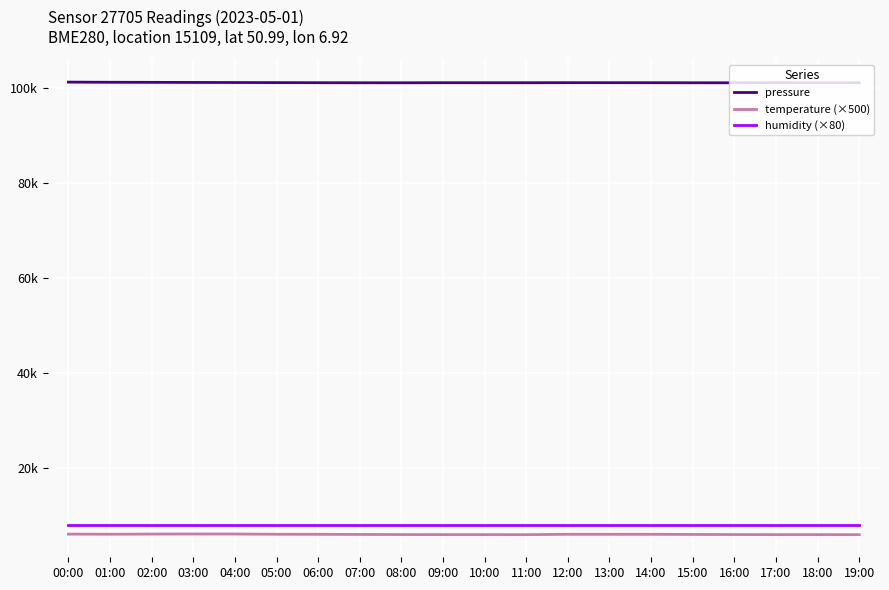

Is the value of humidity (×80) at 12:00 greater than the value of pressure at 12:00?

No